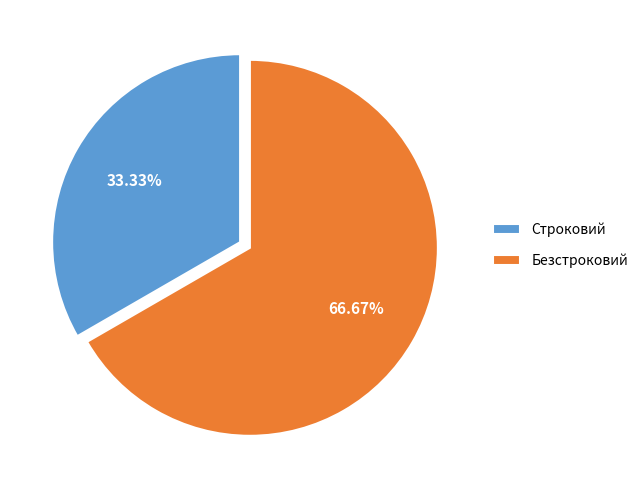

Count the number of slices in the pie.

2